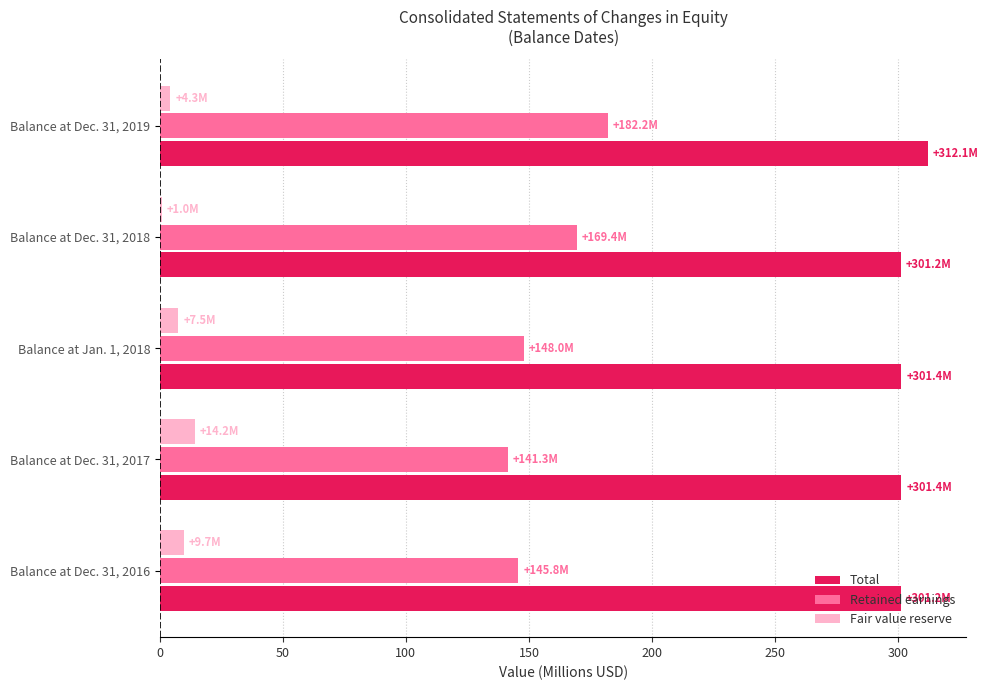

What is the greatest value displayed?

312.1